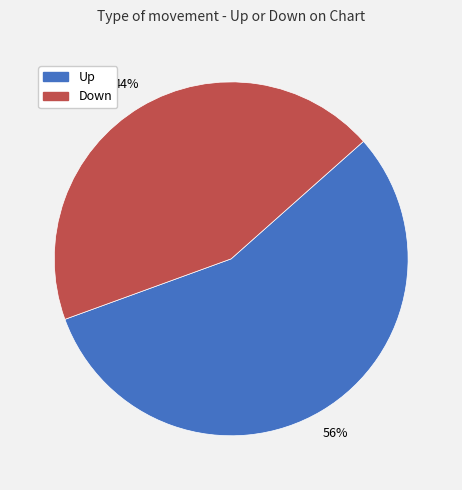

How many segments does this pie chart have?

2